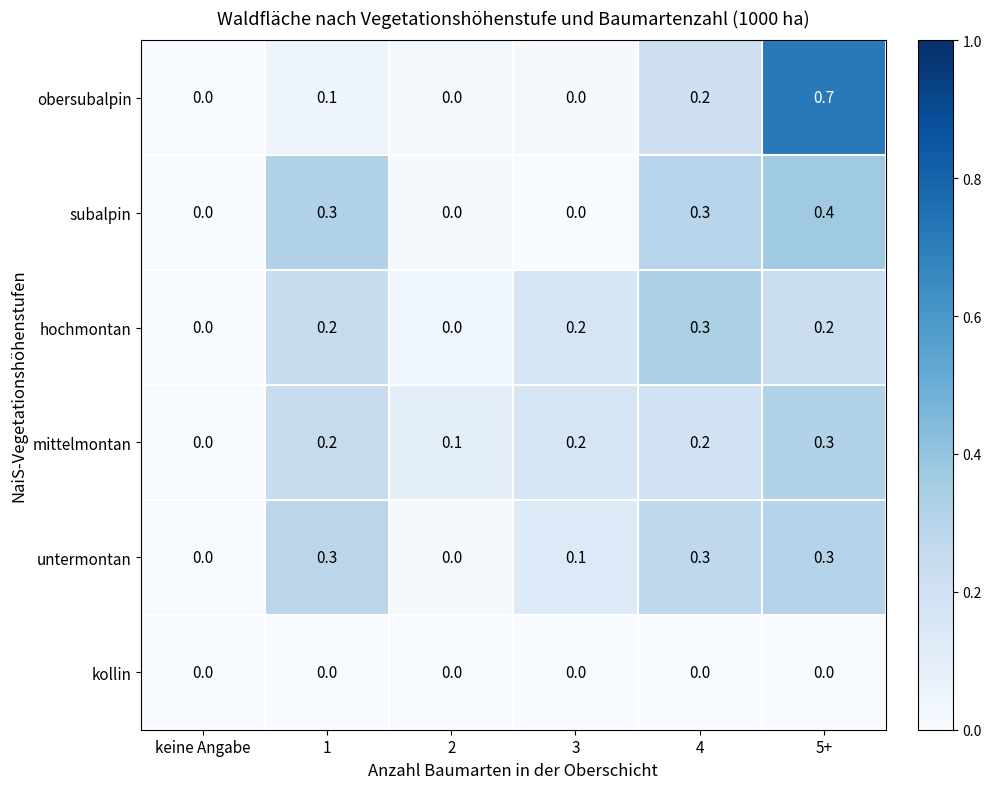

Between 1 and 5+, which series saw the biggest shift?

obersubalpin